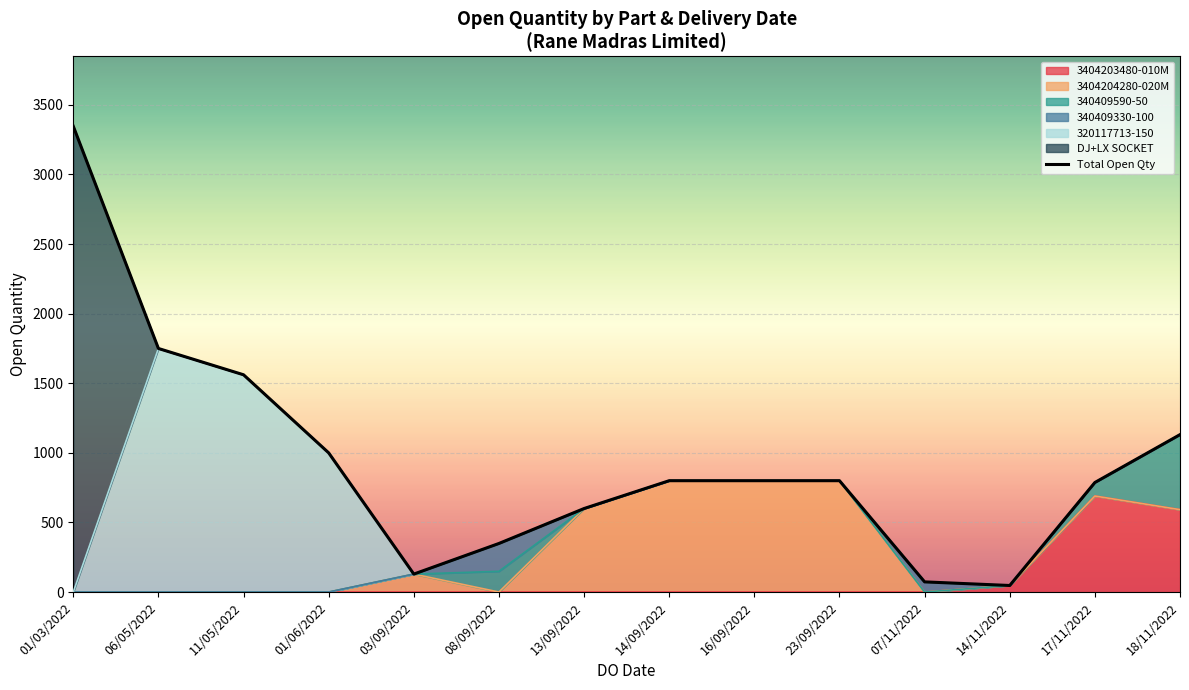

Approximately how many times larger is the value at 08/09/2022 compared to 01/03/2022?

0.1